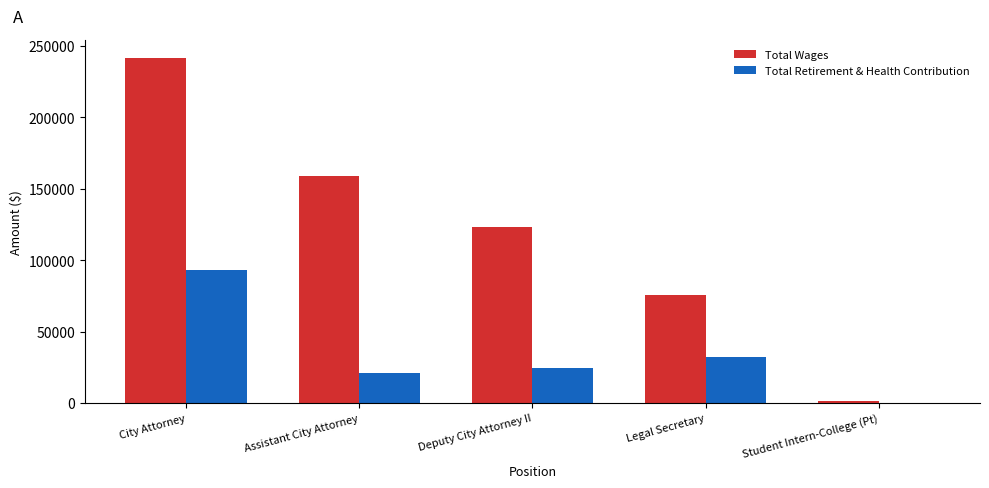

Is it true that Total Retirement & Health Contribution equals 21252 at Assistant City Attorney?

True